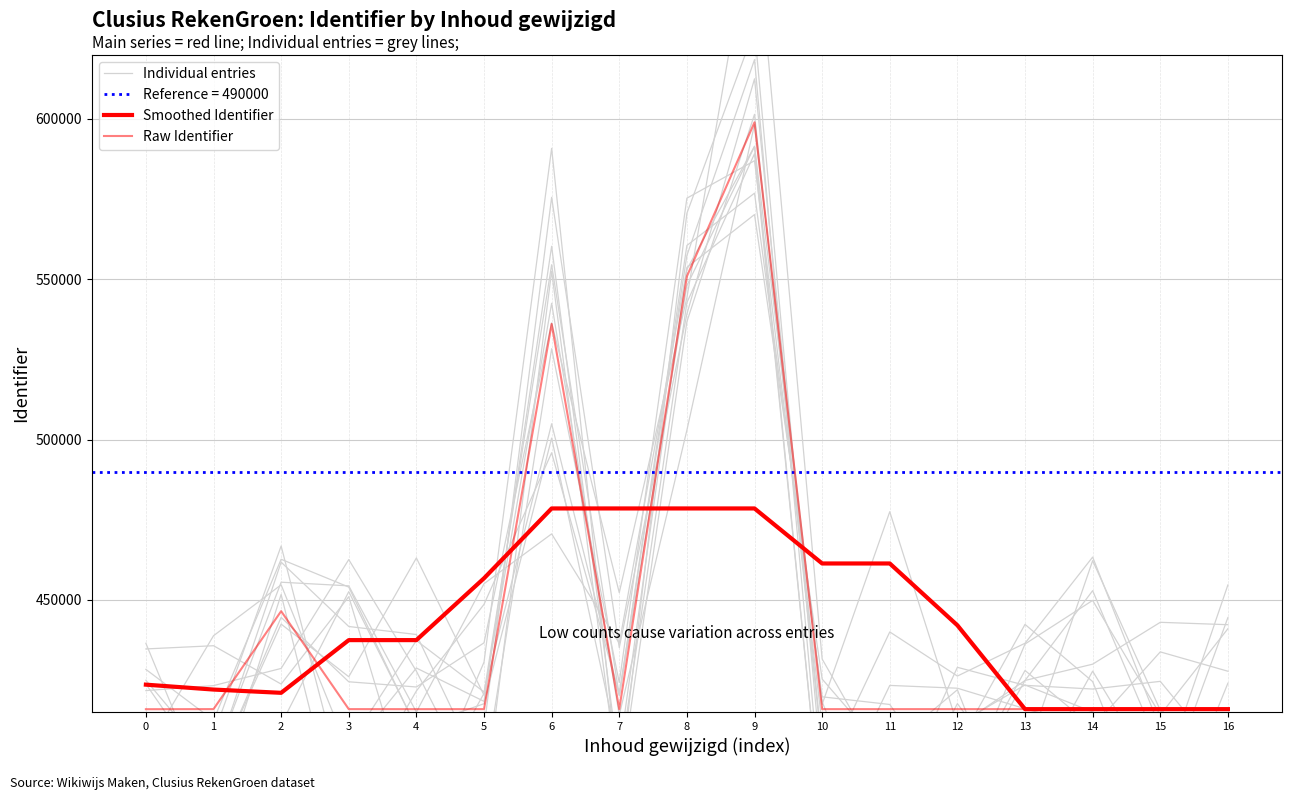

What is the spread (max minus min) of values at 7?

62597.4